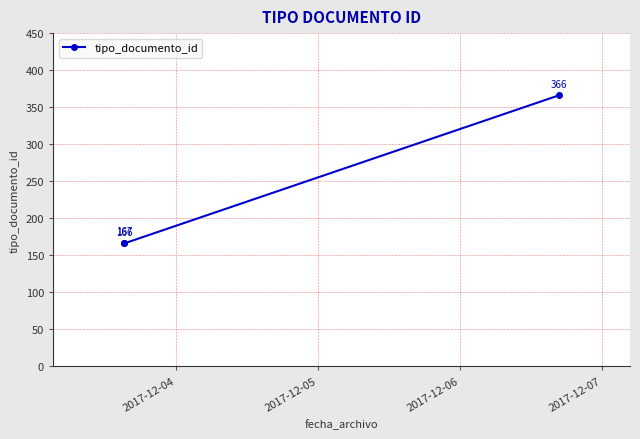

What is the smallest value displayed?

166